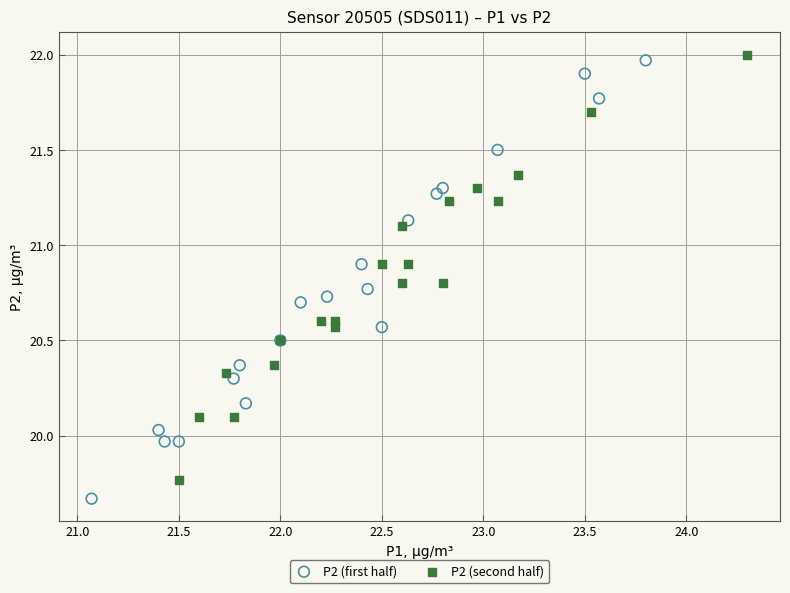

Which series has the largest Y range (max minus min)?

P2 (first half)